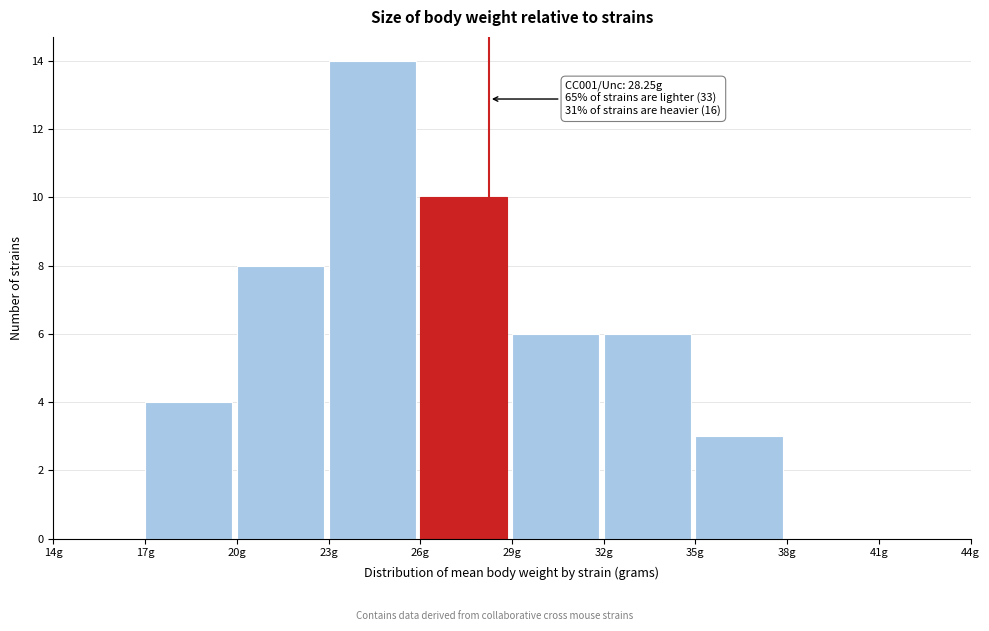

Over which range of the x-axis is the bar tallest?

23 to 26